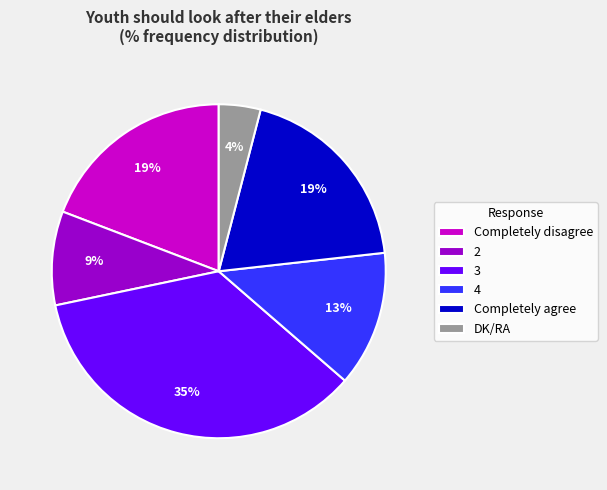

Which slice is the smallest?

DK/RA